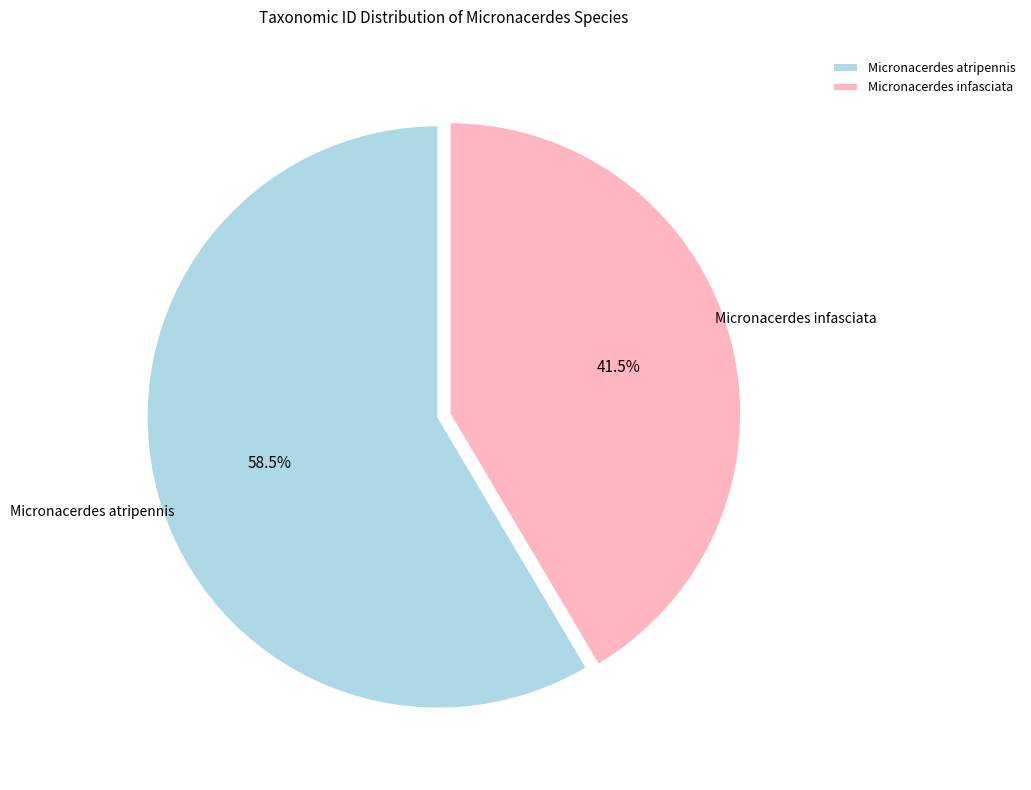

What is the ratio of the value at Micronacerdes infasciata to the value at Micronacerdes atripennis?

0.7